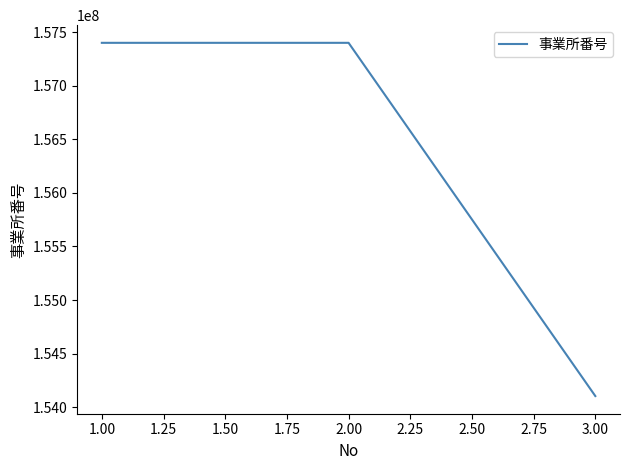

Does the chart display data point markers on the line(s)?

No